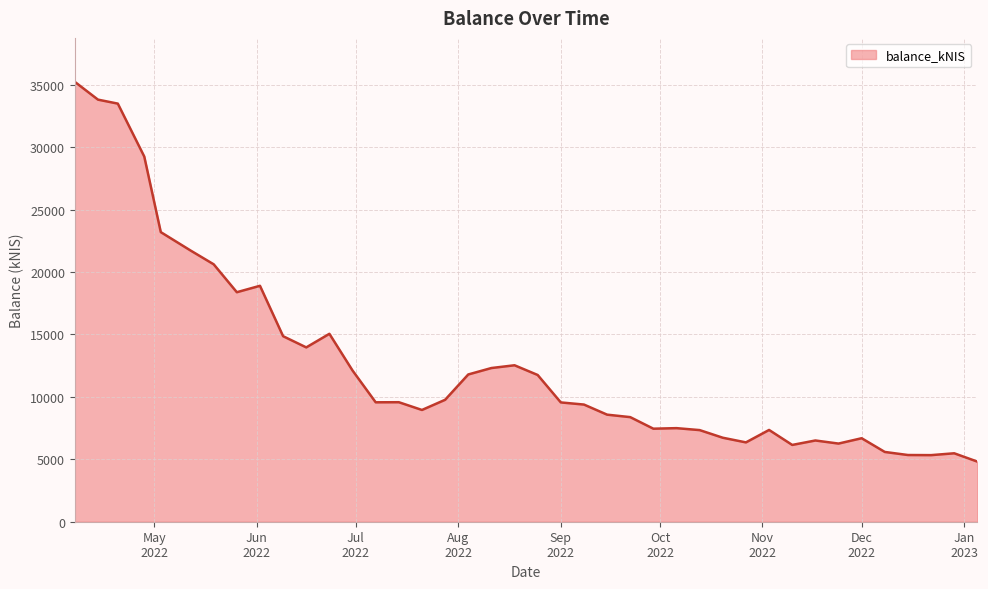

How many values exceed 9568?

20